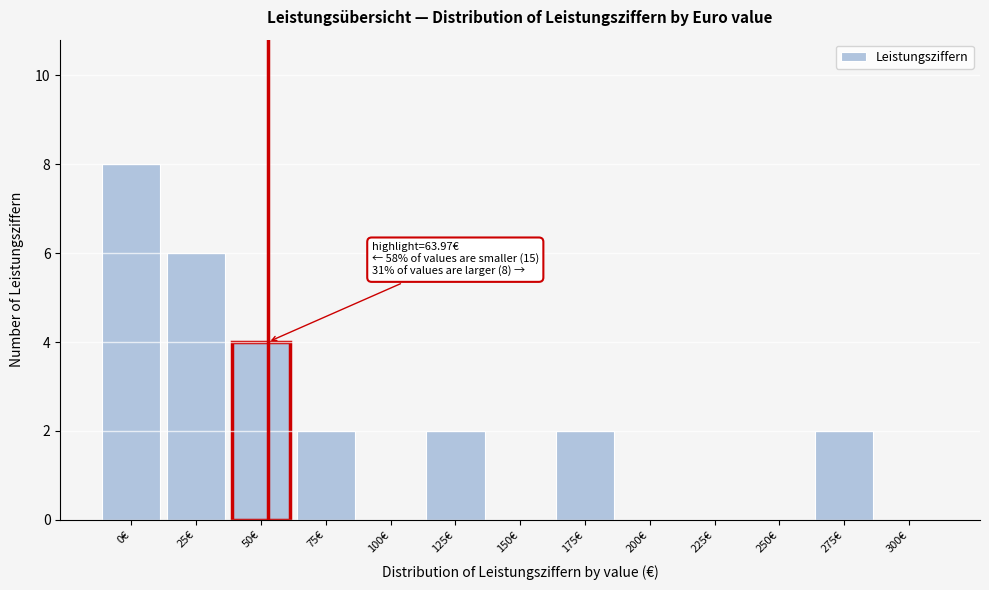

Reading right to left, what are all the values shown in this chart?

300€=0	275€=2	250€=0	225€=0	200€=0	175€=2	150€=0	125€=2	100€=0	75€=2	50€=4	25€=6	0€=8